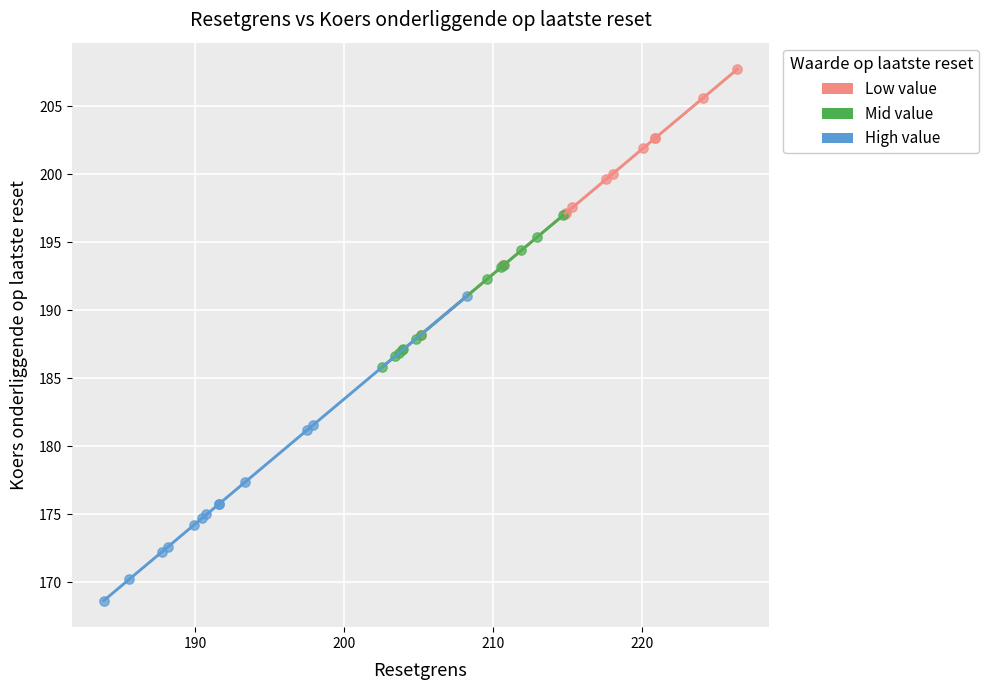

Which series reaches the minimum Y coordinate?

High value